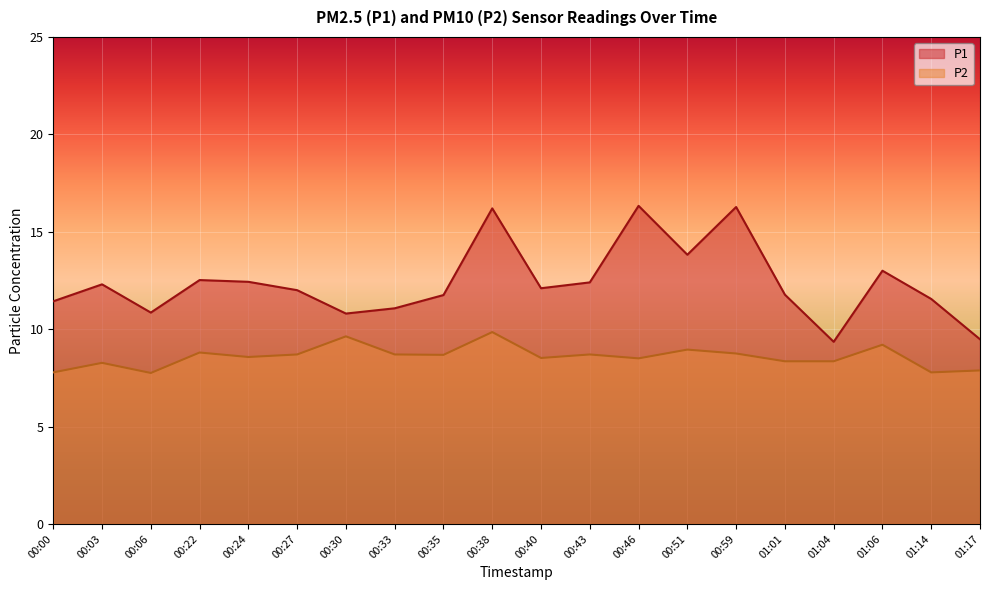

What is the label of the 19th point from the left?

01:14